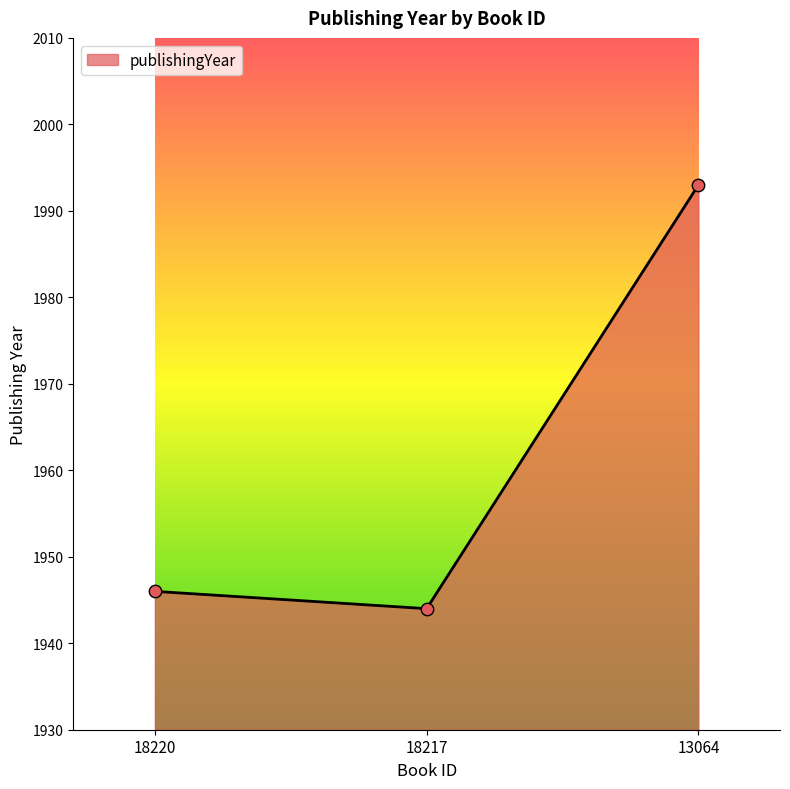

What is the ratio of the value at 13064 to the value at 18220?

1.0